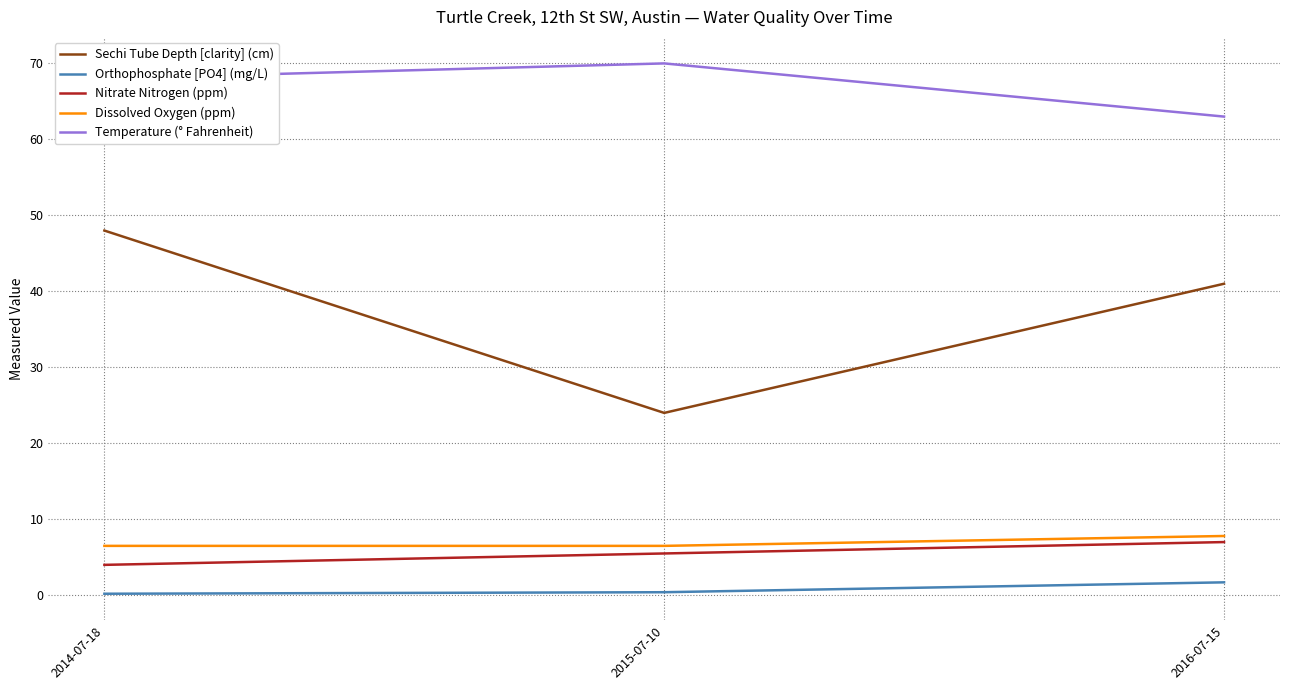

What is the total value across all series at 2015-07-10?

106.4